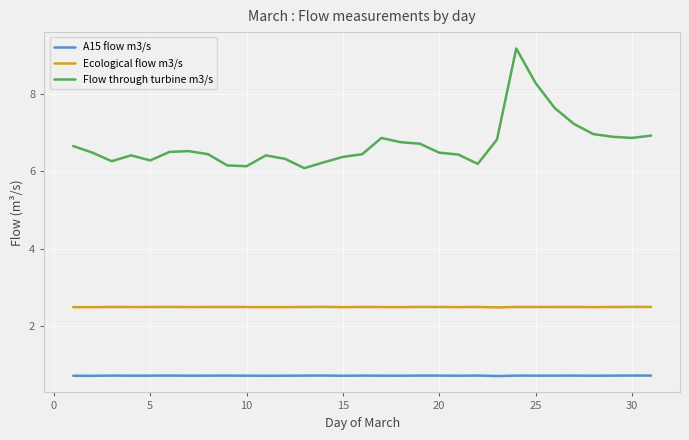

True or false: Flow through turbine m3/s and Ecological flow m3/s cross at least once.

False